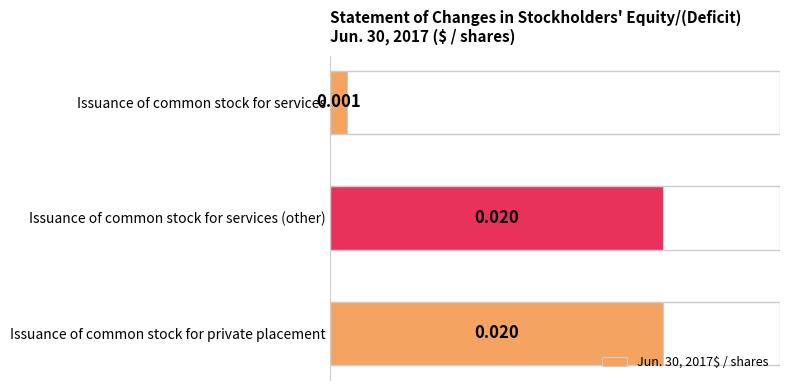

What is the label of the 3rd bar from the bottom?

Issuance of common stock for services